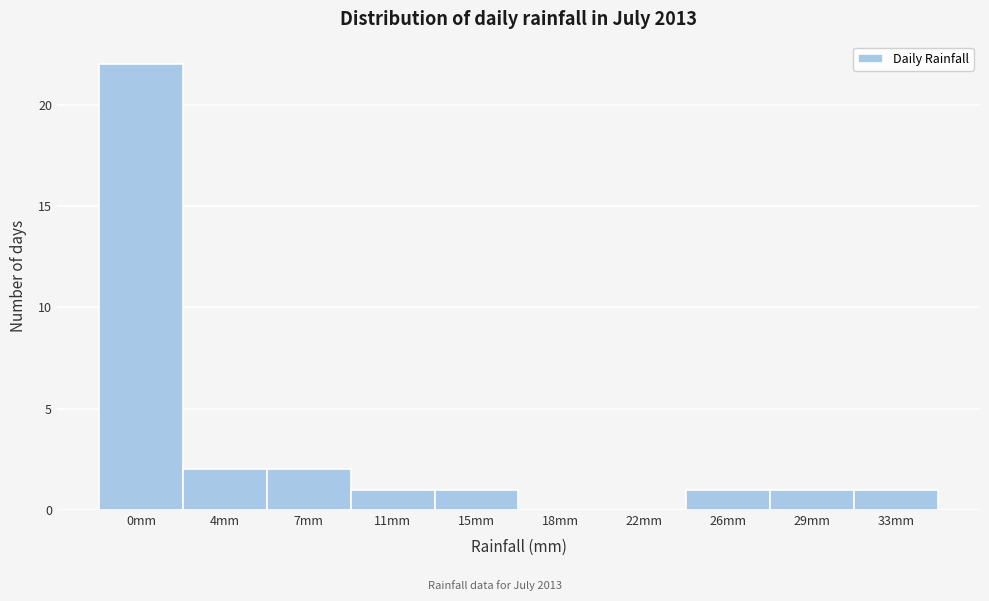

Reading right to left, transcribe all the data shown in this chart.

33mm=1	29mm=1	26mm=1	22mm=0	18mm=0	15mm=1	11mm=1	7mm=2	4mm=2	0mm=22